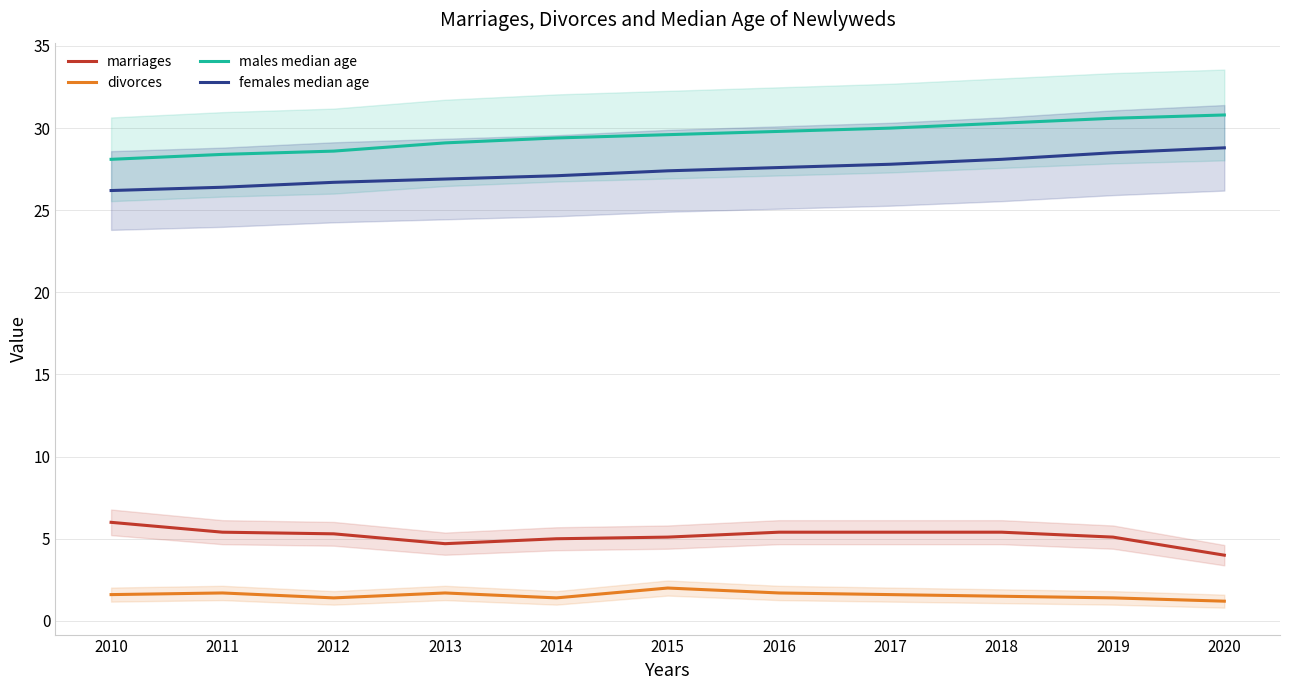

Reading left to right, extract all data points from this chart.

marriages: 6.0	5.4	5.3	4.7	5.0	5.1	5.4	5.4	5.4	5.1	4.0
divorces: 1.6	1.7	1.4	1.7	1.4	2.0	1.7	1.6	1.5	1.4	1.2
males median age: 28.1	28.4	28.6	29.1	29.4	29.6	29.8	30.0	30.3	30.6	30.8
females median age: 26.2	26.4	26.7	26.9	27.1	27.4	27.6	27.8	28.1	28.5	28.8